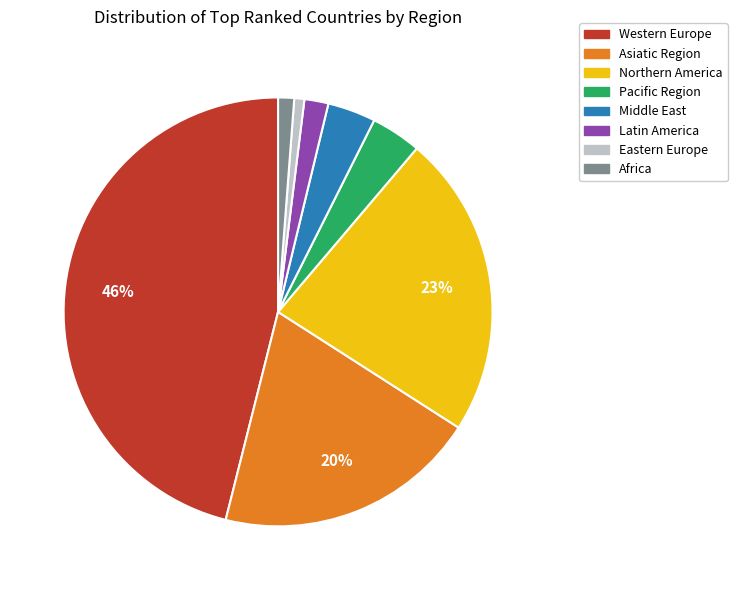

To the nearest percent, what is the average slice percentage?

12%